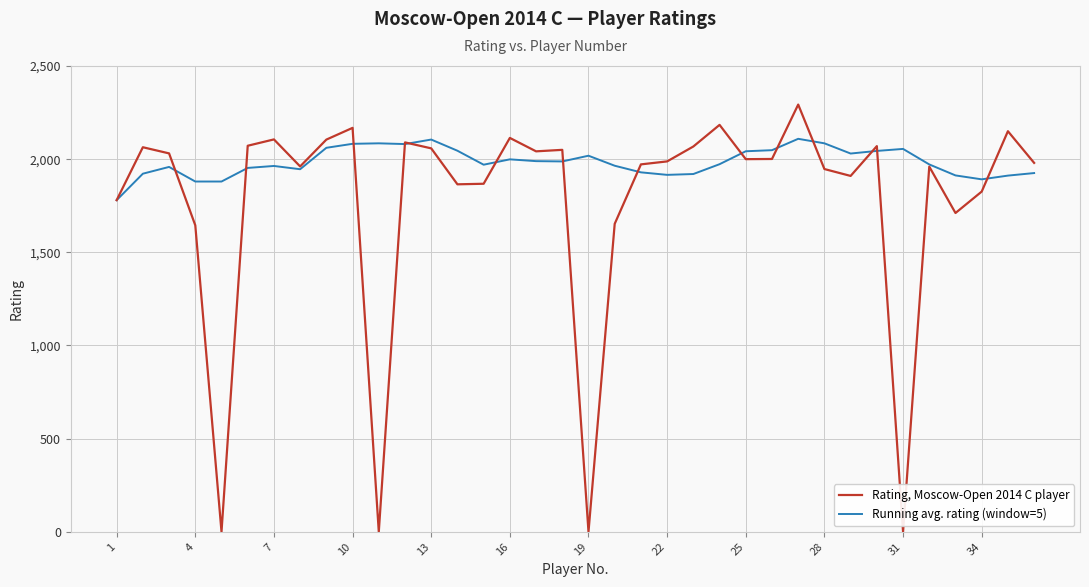

Which series has the widest spread of values?

Rating, Moscow-Open 2014 C player